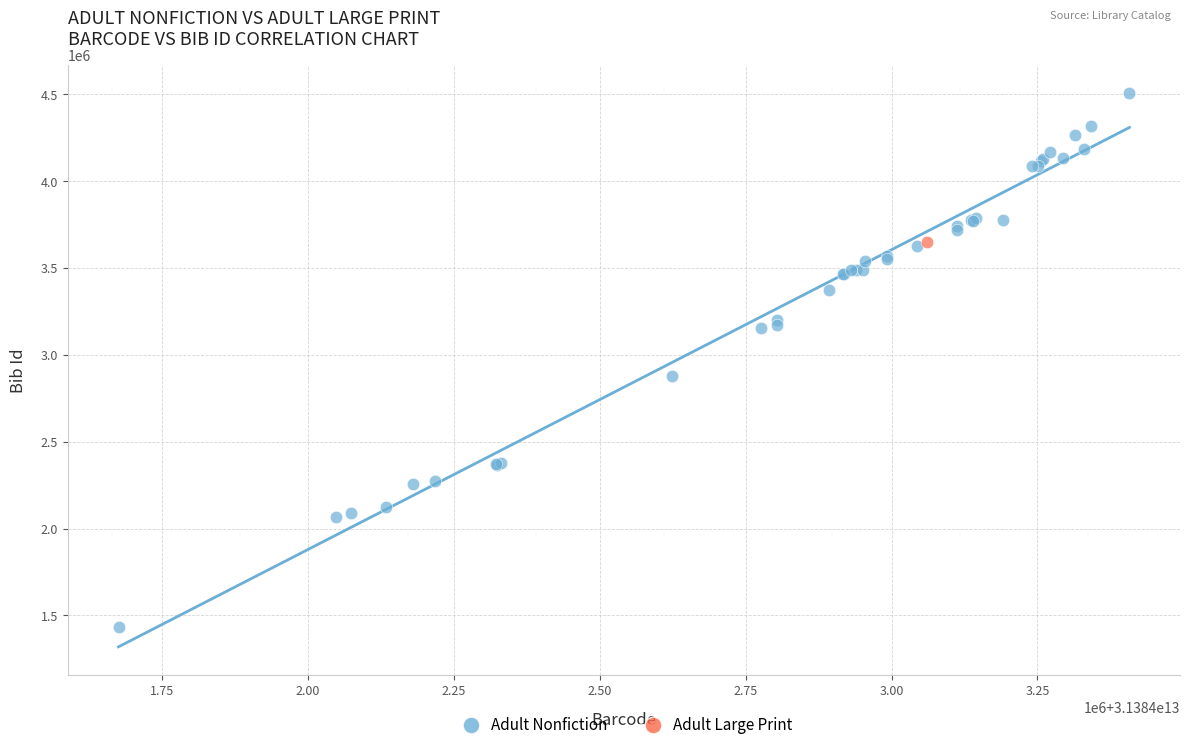

What are all the series names shown in the legend?

Adult Nonfiction, Adult Large Print